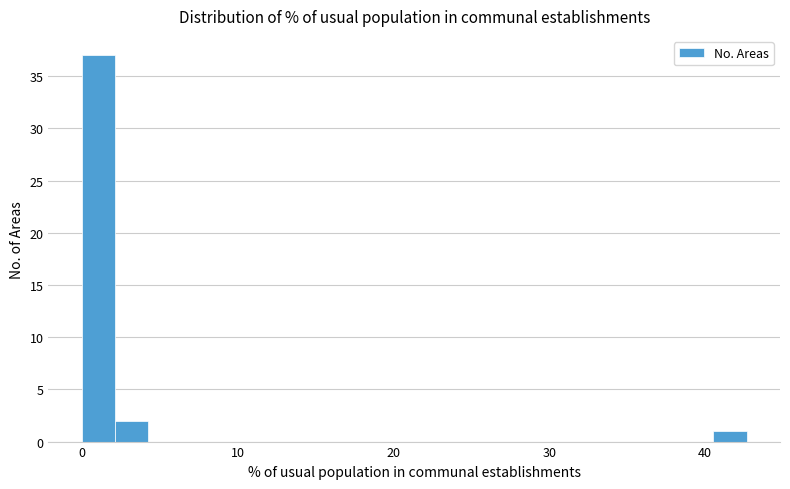

Around what value on the x-axis is the tallest bar? Give the approximate position of its centre, as read against the axis.

1